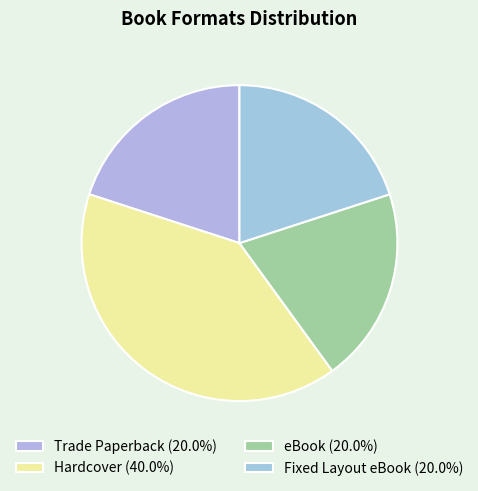

The eBook slice represents 12% of the pie. True or false?

False